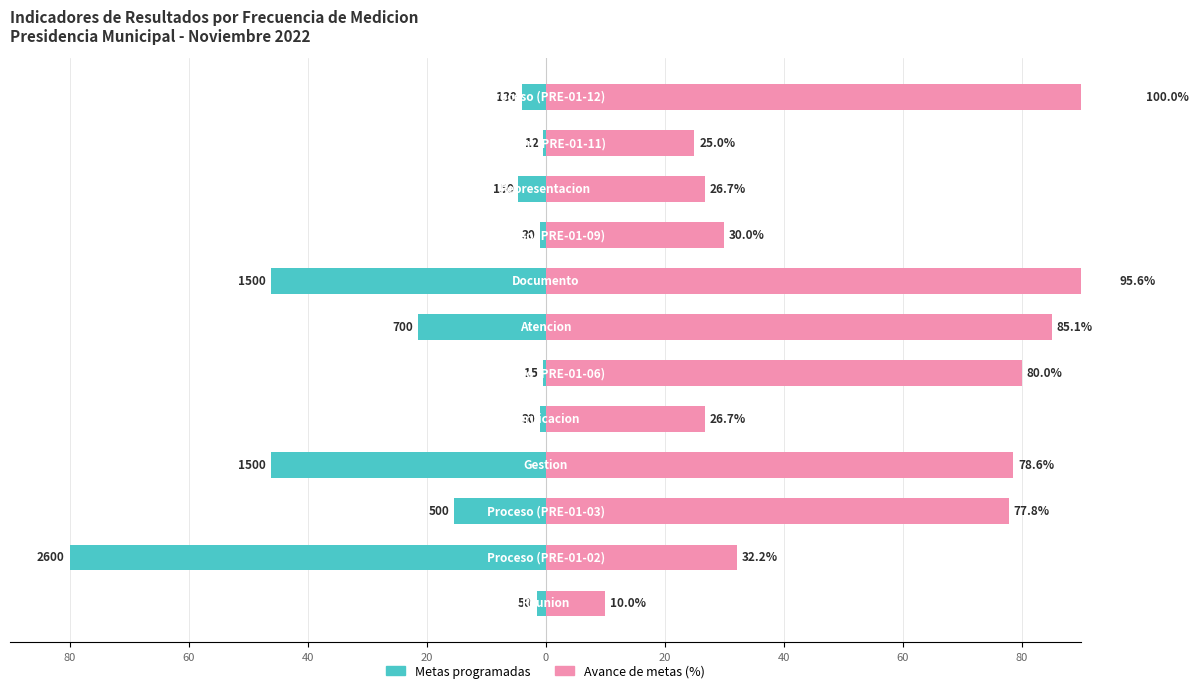

Reading left to right, list all the values displayed in this chart.

Metas programadas: -1.5	-80.0	-15.4	-46.2	-0.9	-0.5	-21.5	-46.2	-0.9	-4.6	-0.4	-4.0
Avance de metas (%): 10.0	32.2	77.8	78.6	26.7	80.0	85.1	95.6	30.0	26.7	25.0	100.0